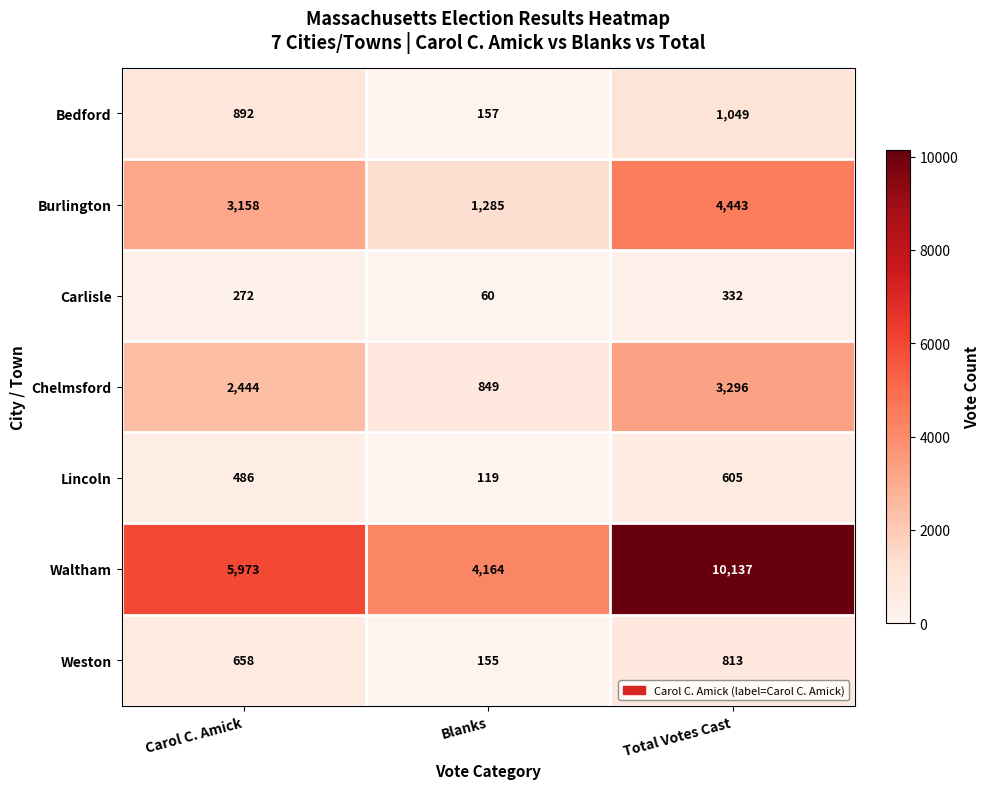

List the series in order of their peak value, lowest first.

Carlisle, Lincoln, Weston, Bedford, Chelmsford, Burlington, Waltham